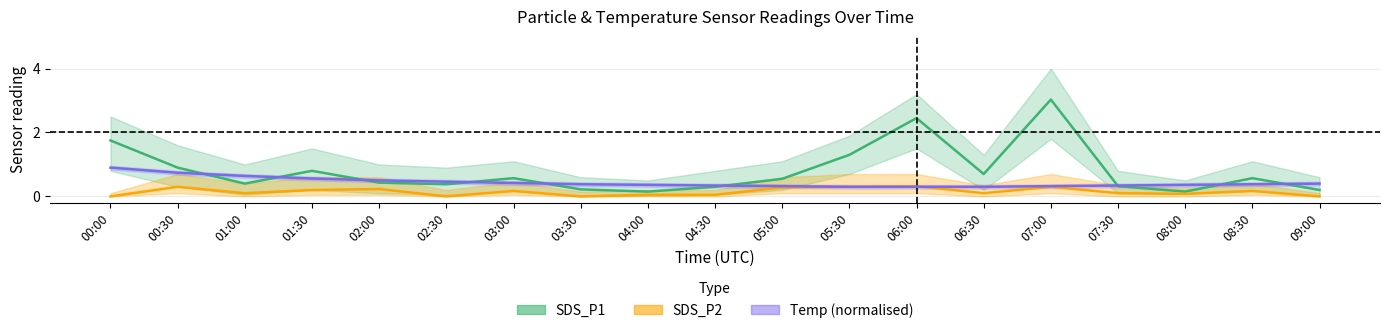

Which has a higher value, 08:30 or 02:00?

08:30